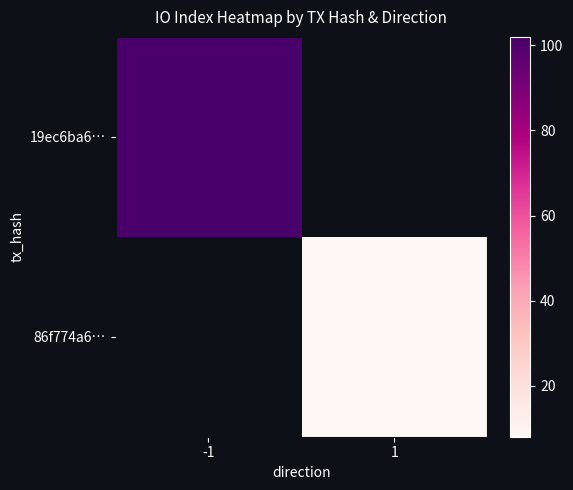

What is the greatest value displayed?

102.0